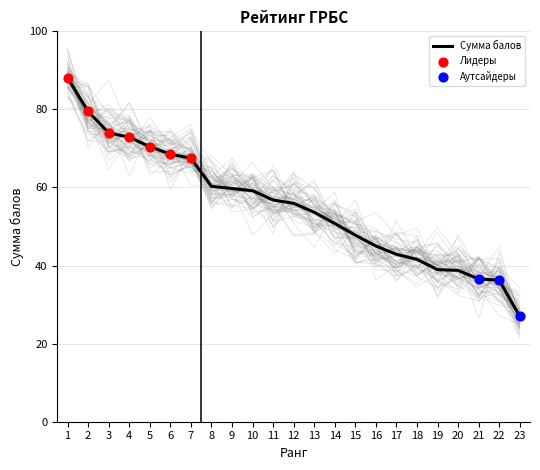

What is the change in value from 16 to 22?

-8.8